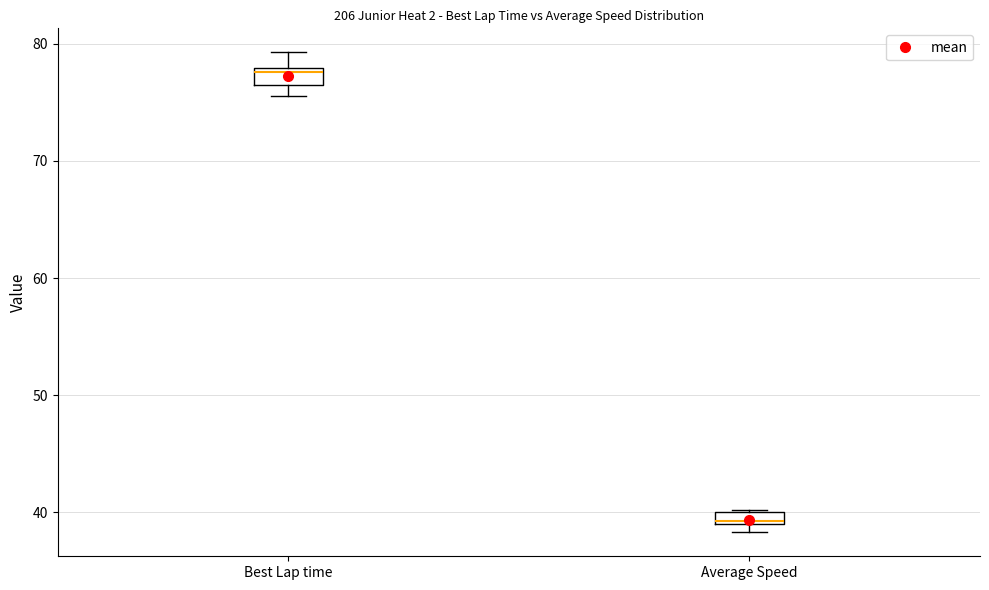

Which box has the lowest median line?

Average Speed